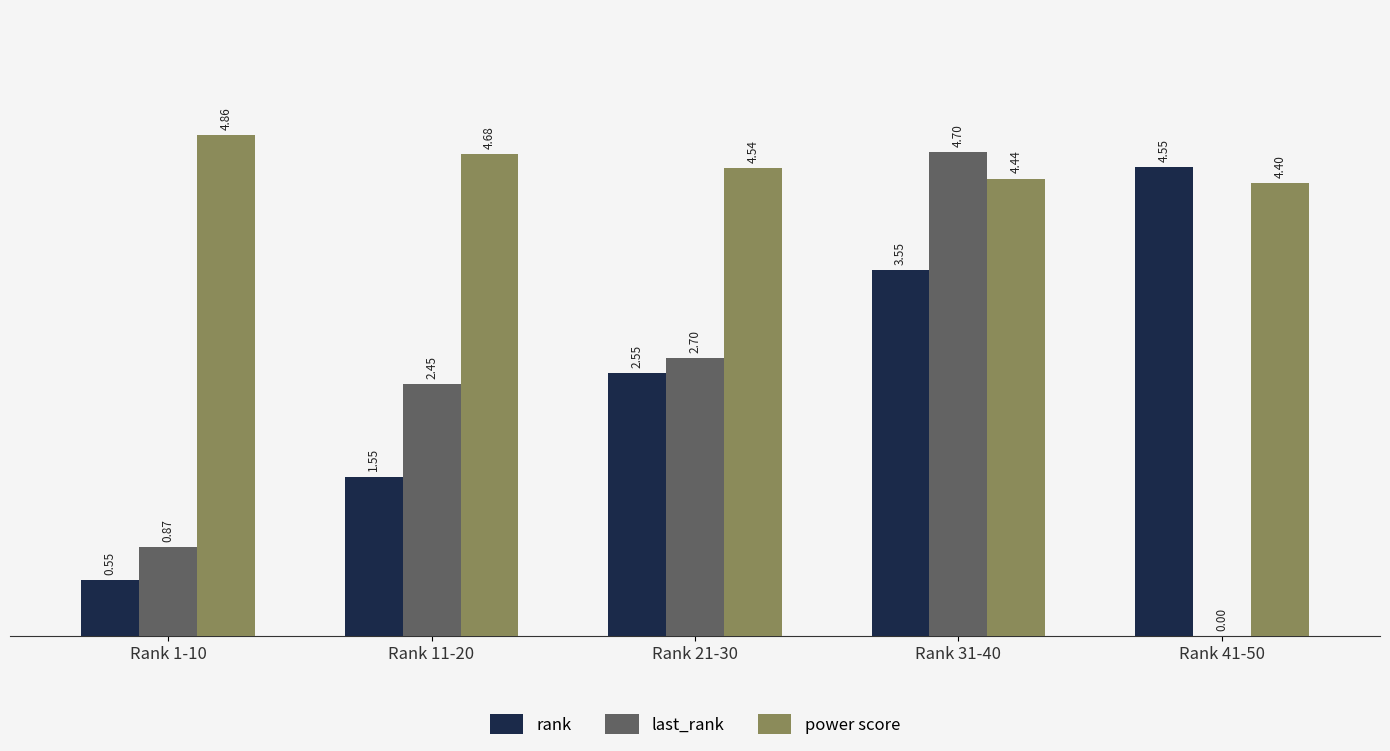

Between Rank 1-10 and Rank 31-40, which series saw the biggest shift?

last_rank